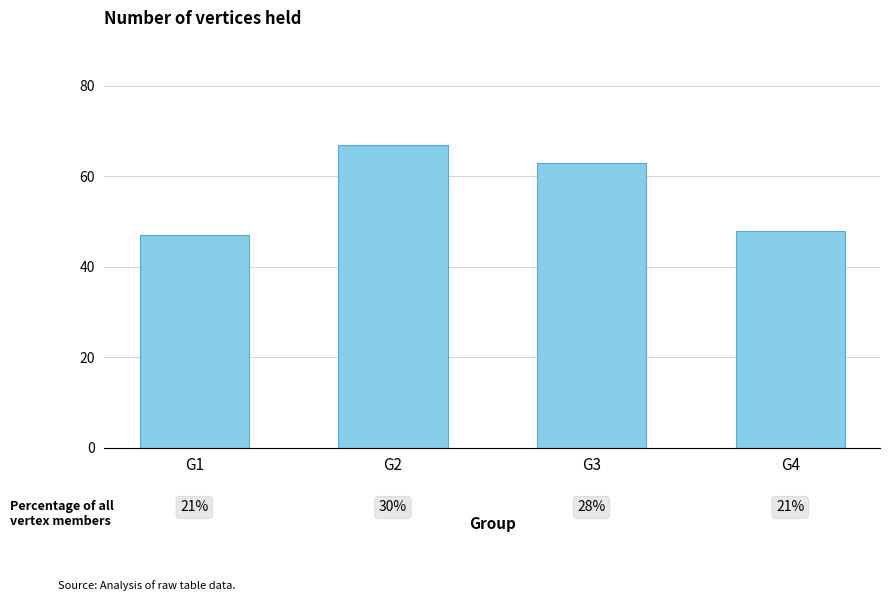

Where is the data nearest to the value 57?

G3